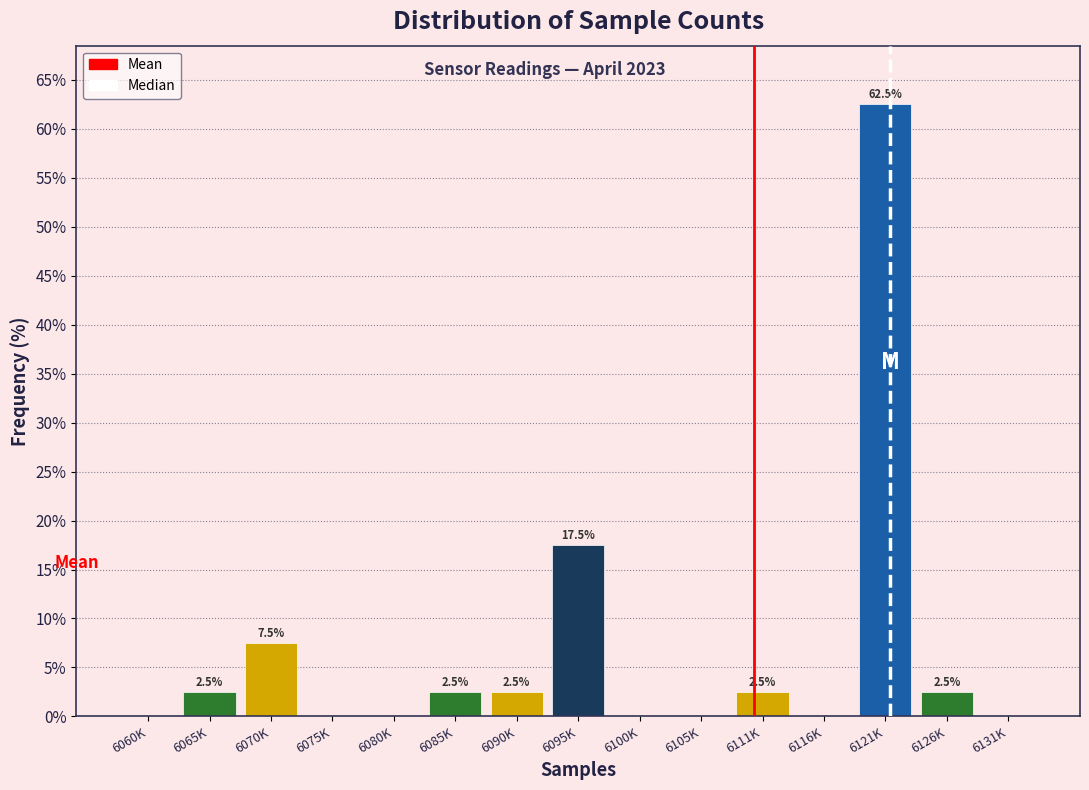

Reading left to right, extract all data points from this chart.

6060K=0.0	6065K=2.5	6070K=7.5	6075K=0.0	6080K=0.0	6085K=2.5	6090K=2.5	6095K=17.5	6100K=0.0	6105K=0.0	6111K=2.5	6116K=0.0	6121K=62.5	6126K=2.5	6131K=0.0